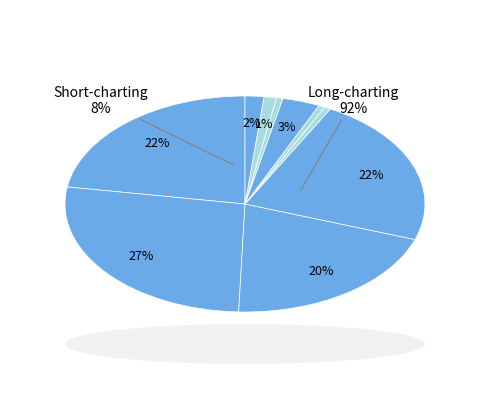

How many slices are in this pie chart?

10